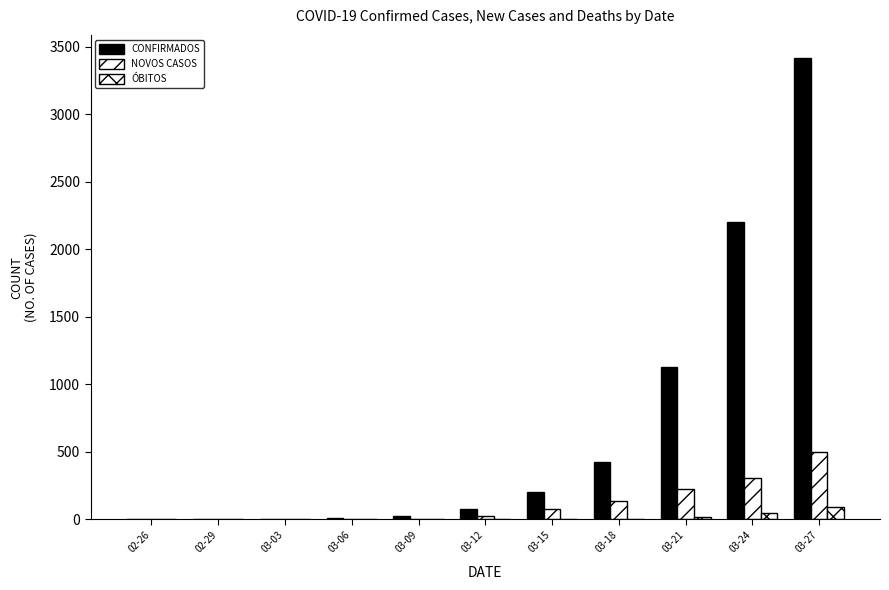

Which series changed the most between 02-26 and 03-12?

CONFIRMADOS